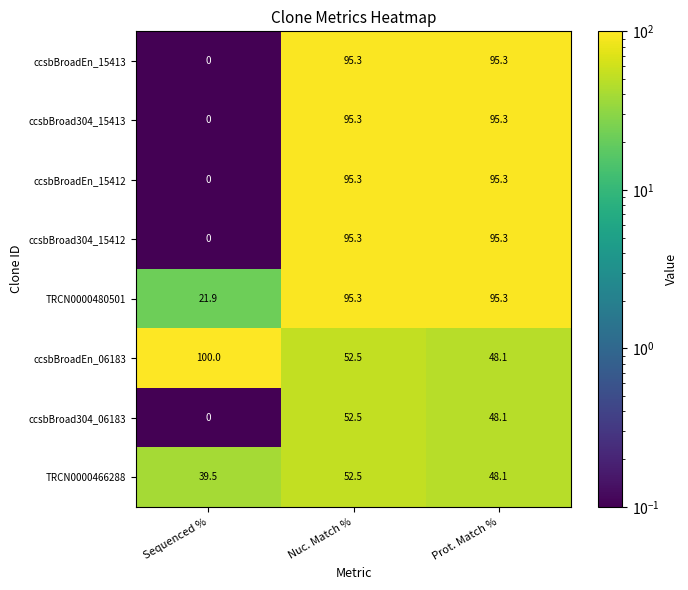

Is it true that TRCN0000480501 equals 144.2 at Prot. Match %?

False